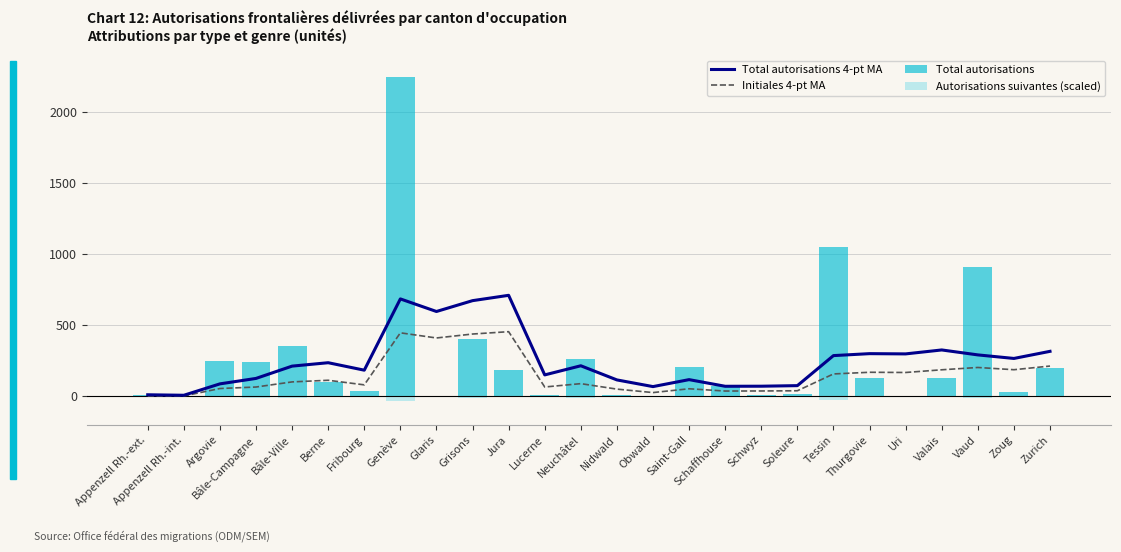

What is the smallest value displayed?

-34.2